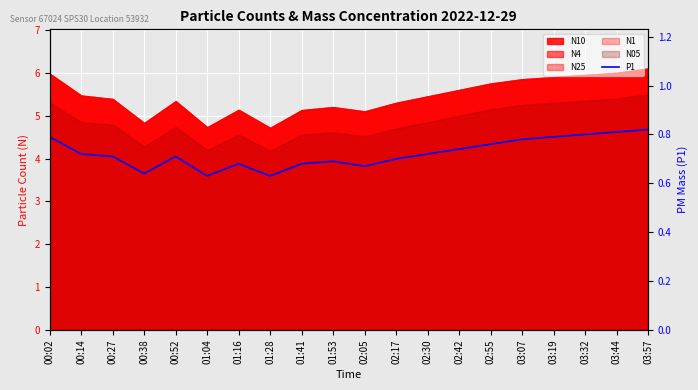

What is the label of the 4th point from the right?

03:19